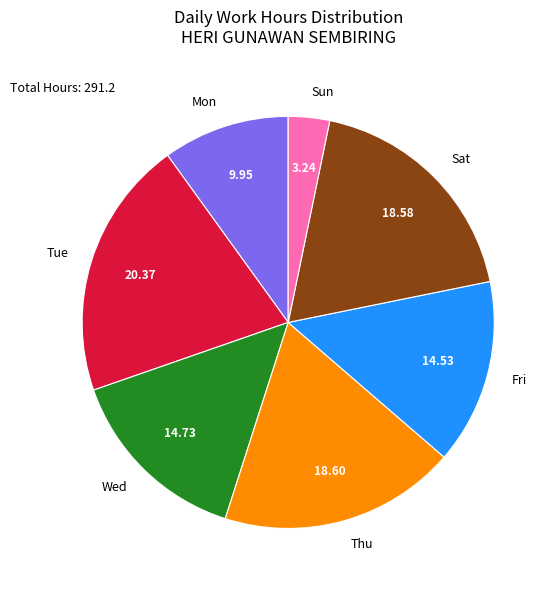

What is the largest slice in the pie chart?

Tue